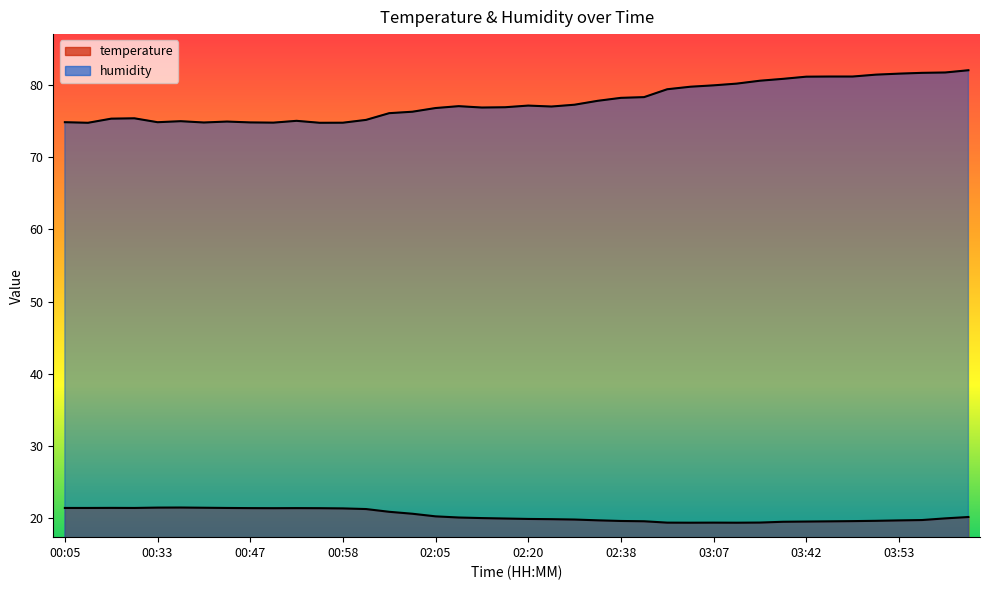

At how many categories does at least one series exceed 65?

40